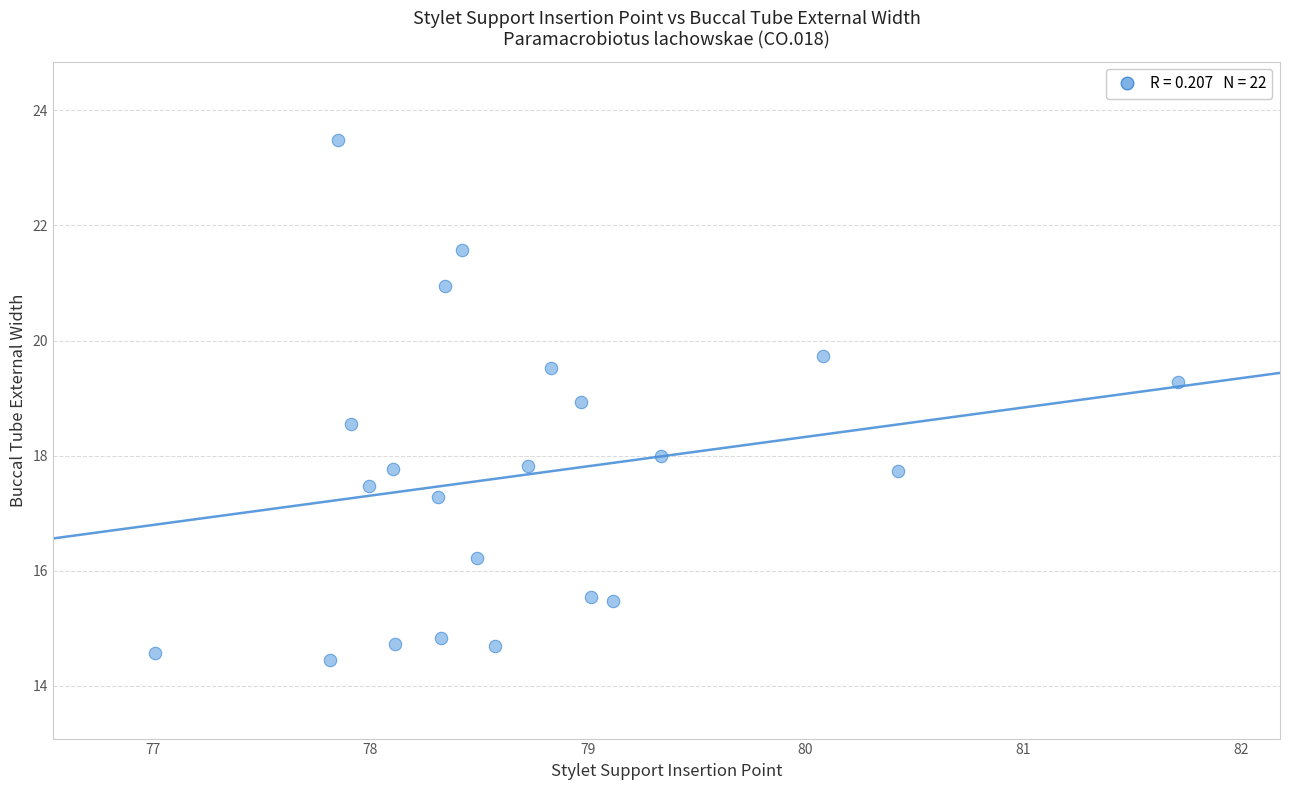

What is the range of Y values (max minus min)?

9.1